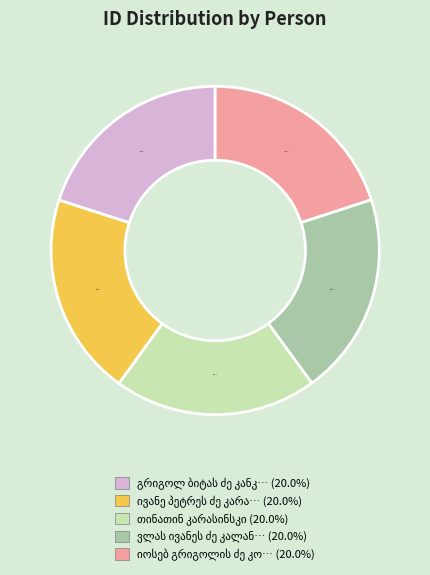

Is there a majority slice in this chart?

No